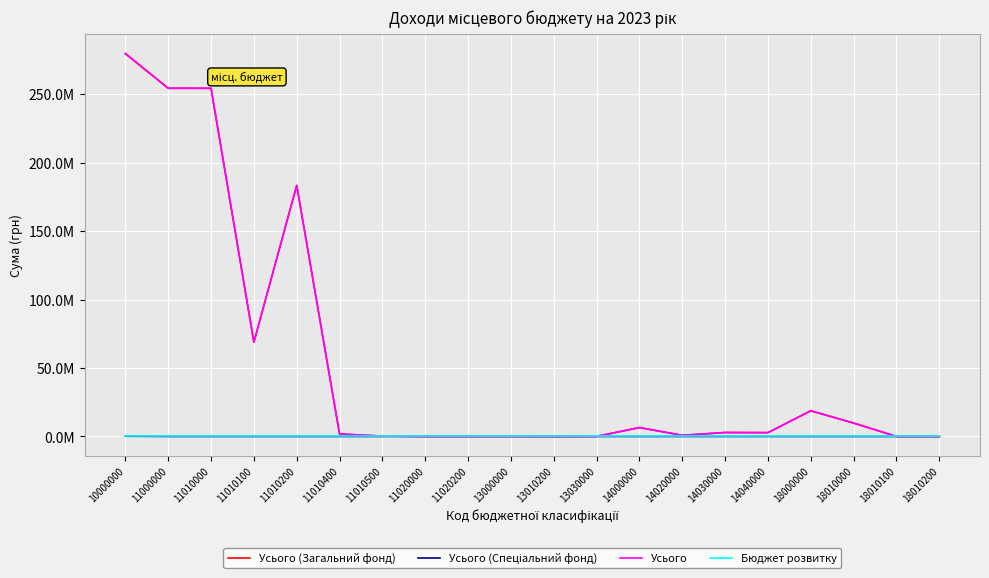

List the labels in order of Бюджет розвитку value, smallest first.

10000000, 11000000, 11010000, 11010100, 11010200, 11010400, 11010500, 11020000, 11020200, 13000000, 13010200, 13030000, 14000000, 14020000, 14030000, 14040000, 18000000, 18010000, 18010100, 18010200